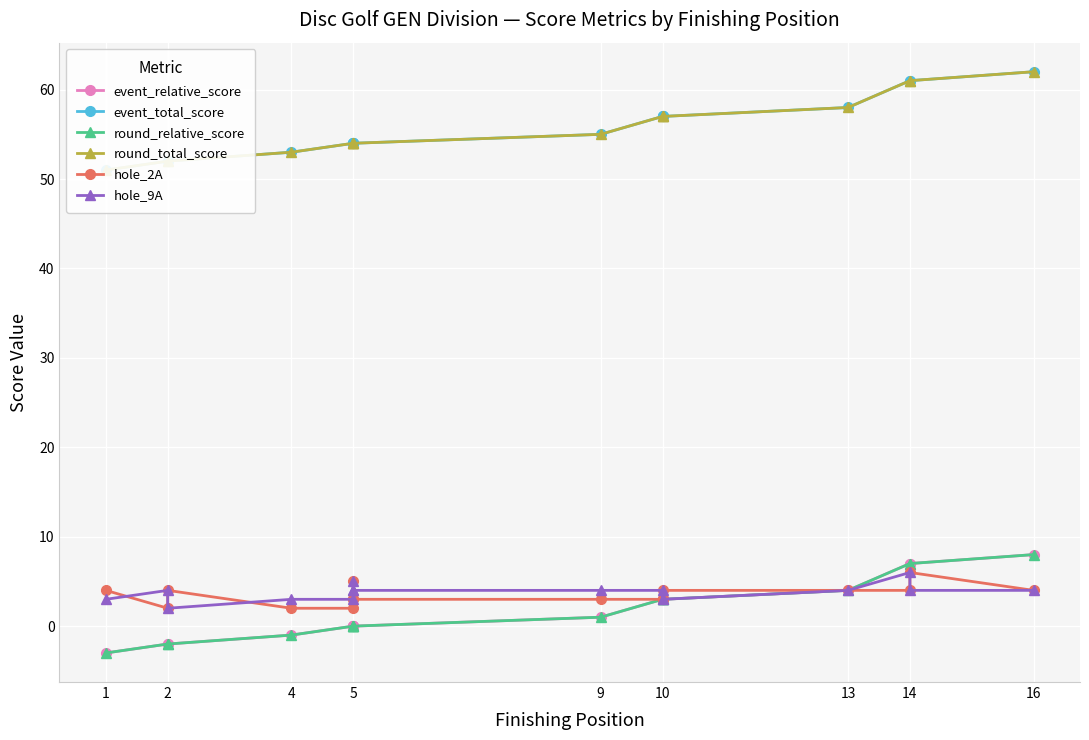

Which series has the widest spread of values?

event_relative_score